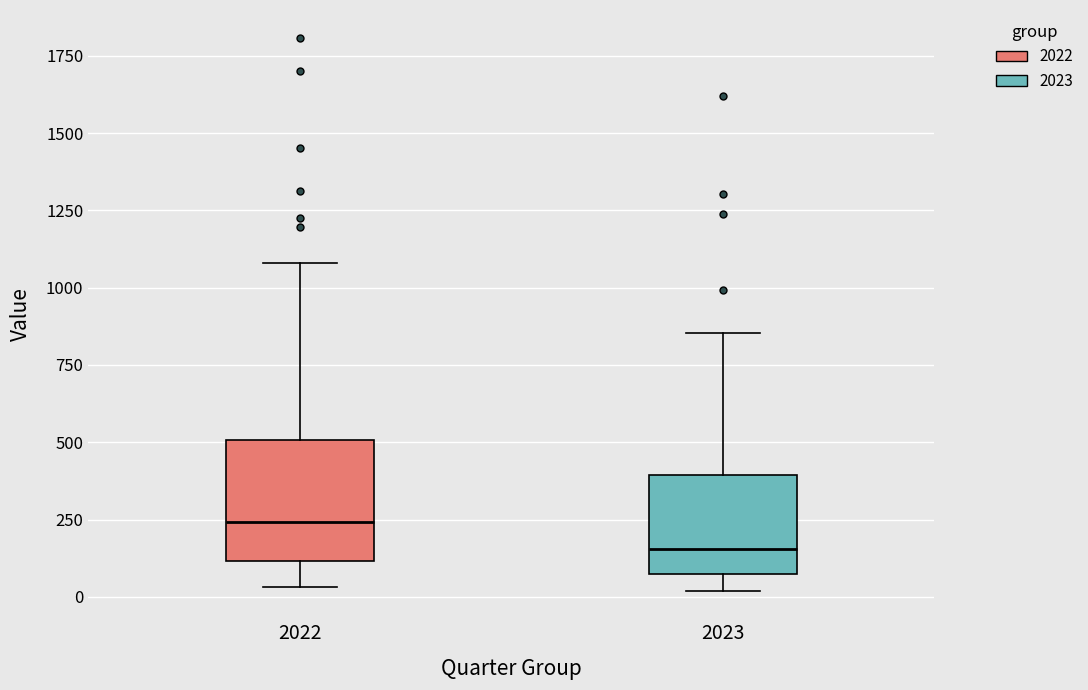

Which box's median line is the lowest?

2023